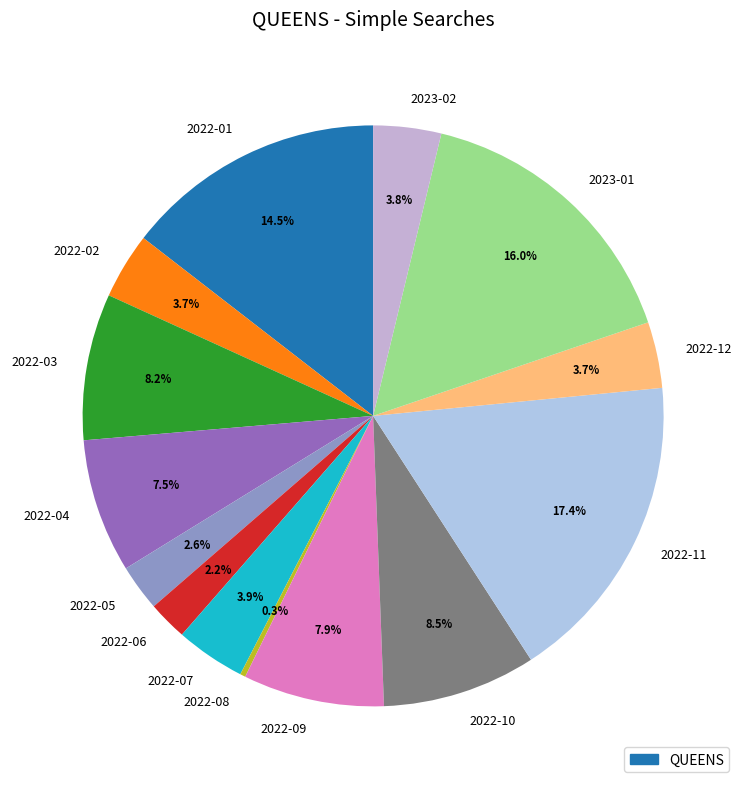

Is there a majority slice in this chart?

No